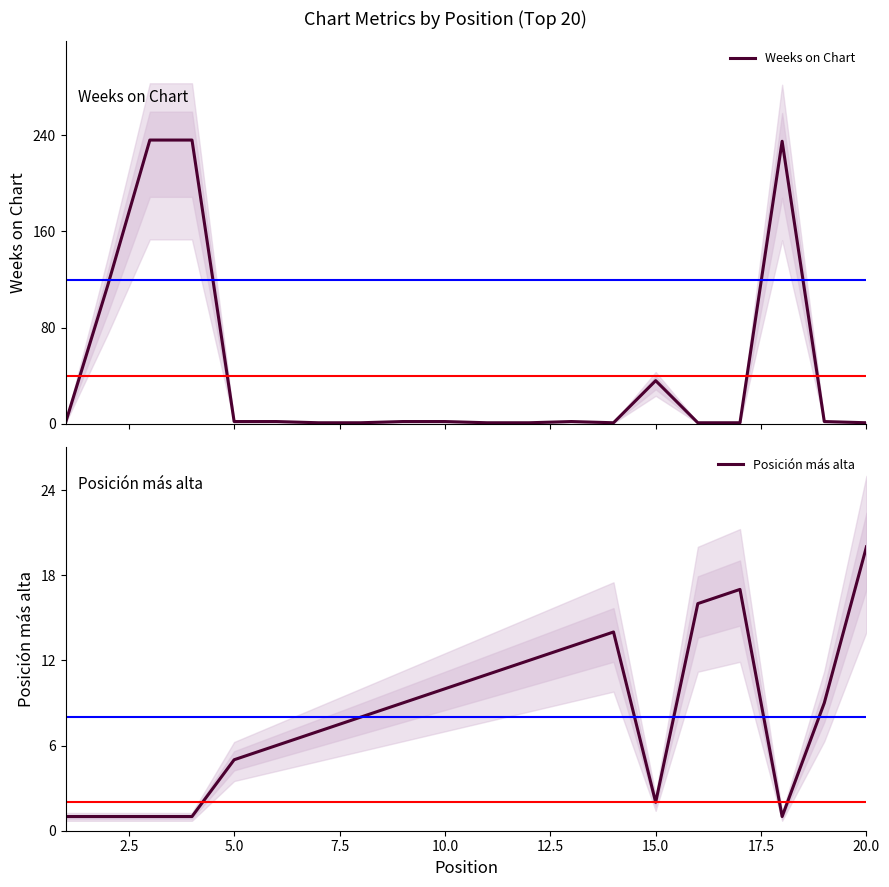

Count the number of categories in the chart.

20